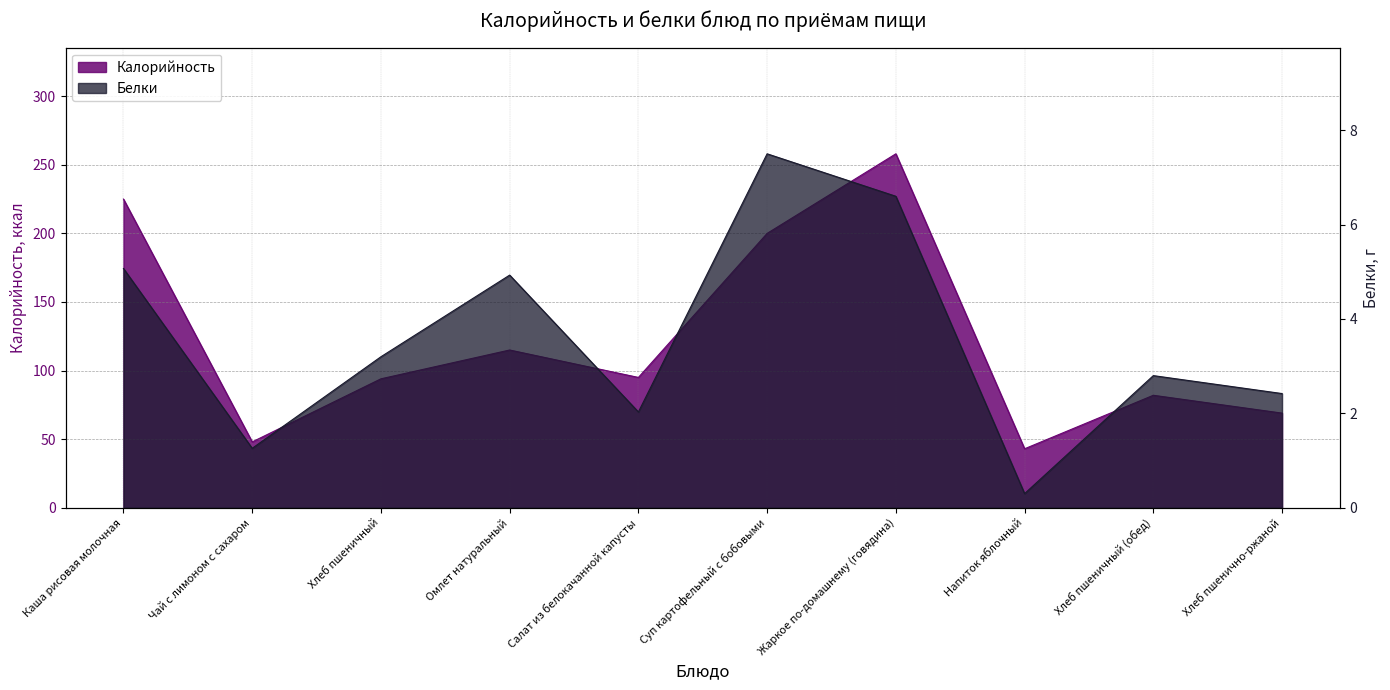

Is it true that Калорийность equals 444.3 at Жаркое по-домашнему (говядина)?

False